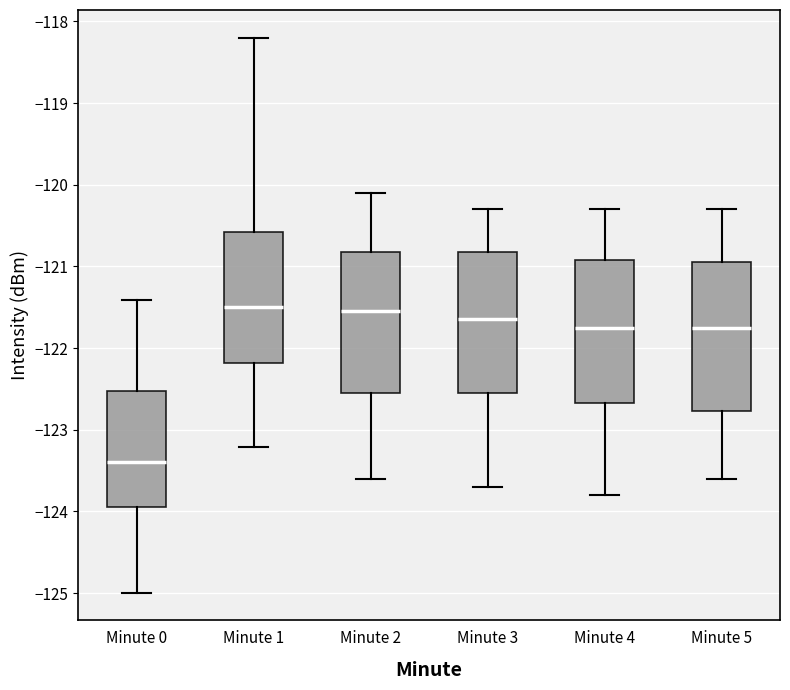

Where is the lower edge of the box for Minute 3 on the y-axis? The values are not printed on the chart, so give them approximately, as read against the axis.

-122.5